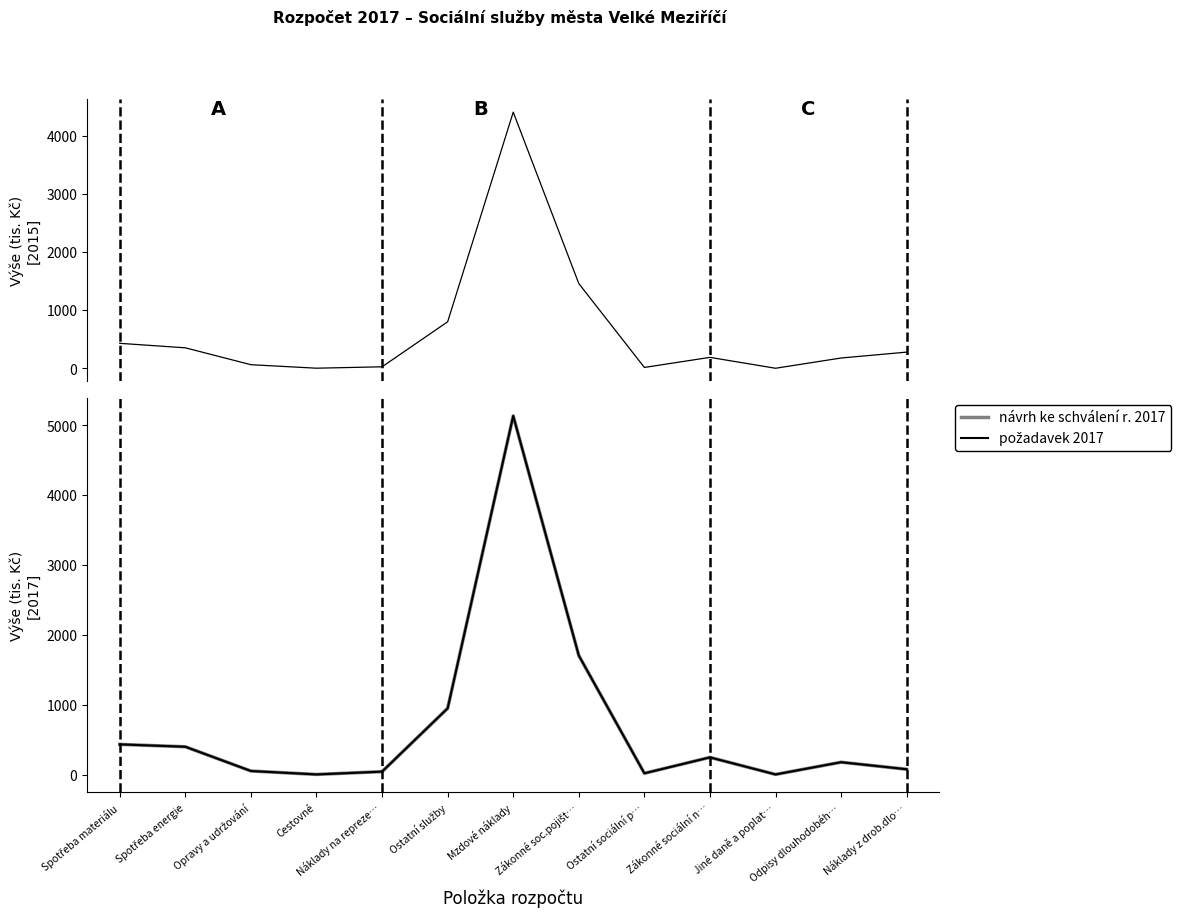

Rank the categories by návrh ke schválení r. 2017 value from lowest to highest.

Cestovné, Jiné daně a poplat…, Ostatní sociální p…, Náklady na repreze…, Opravy a udržování, Náklady z drob.dlo…, Odpisy dlouhodobéh…, Zákonné sociální n…, Spotřeba energie, Spotřeba materiálu, Ostatní služby, Zákonné soc.pojišt…, Mzdové náklady